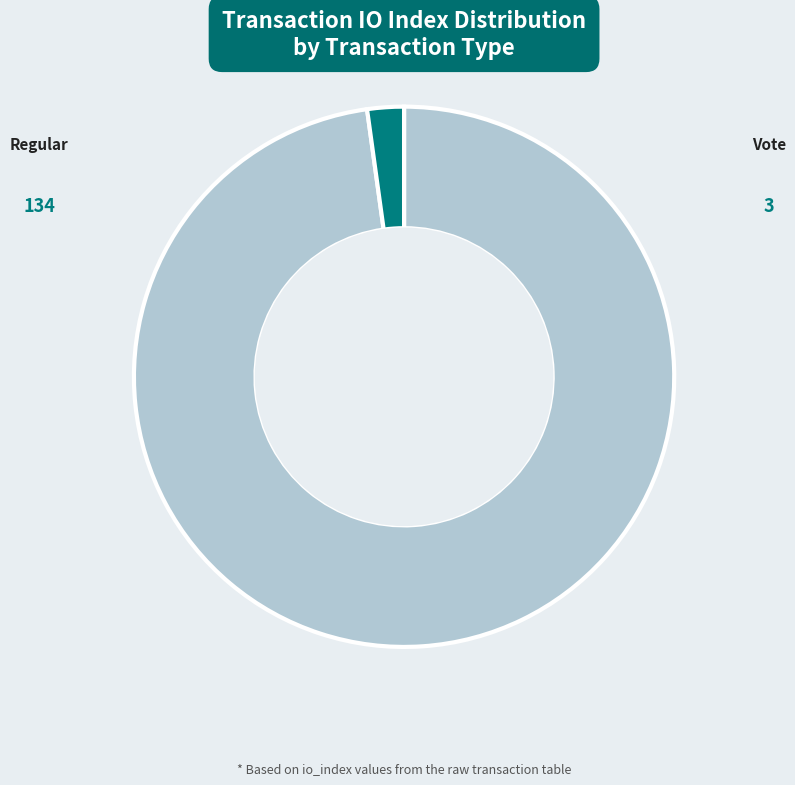

Rank the categories by value from highest to lowest.

Regular (io_index: 134), Vote (io_index: 3)